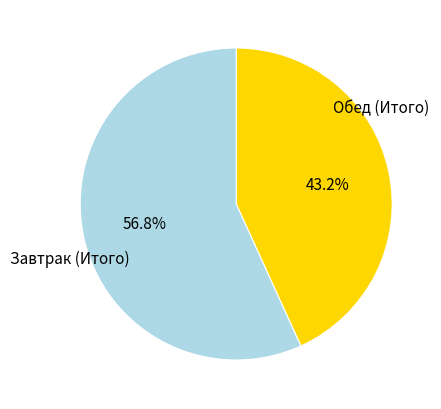

How many slices are in this pie chart?

2